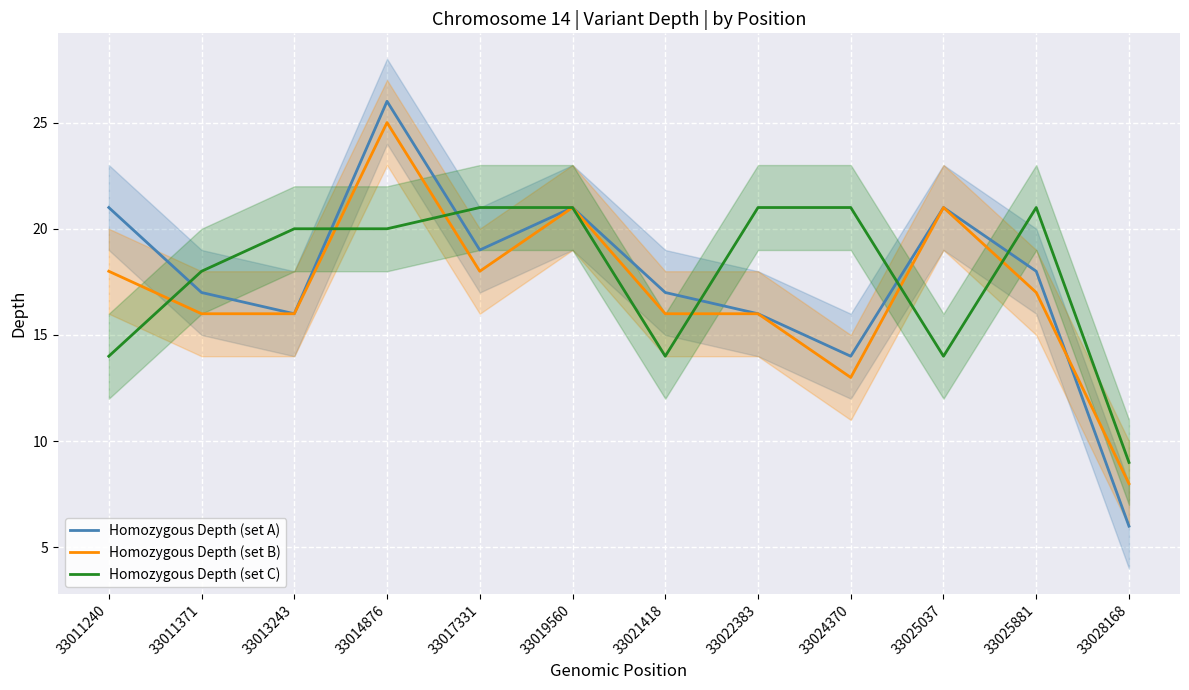

What is the total value across all series at 33017331?

58